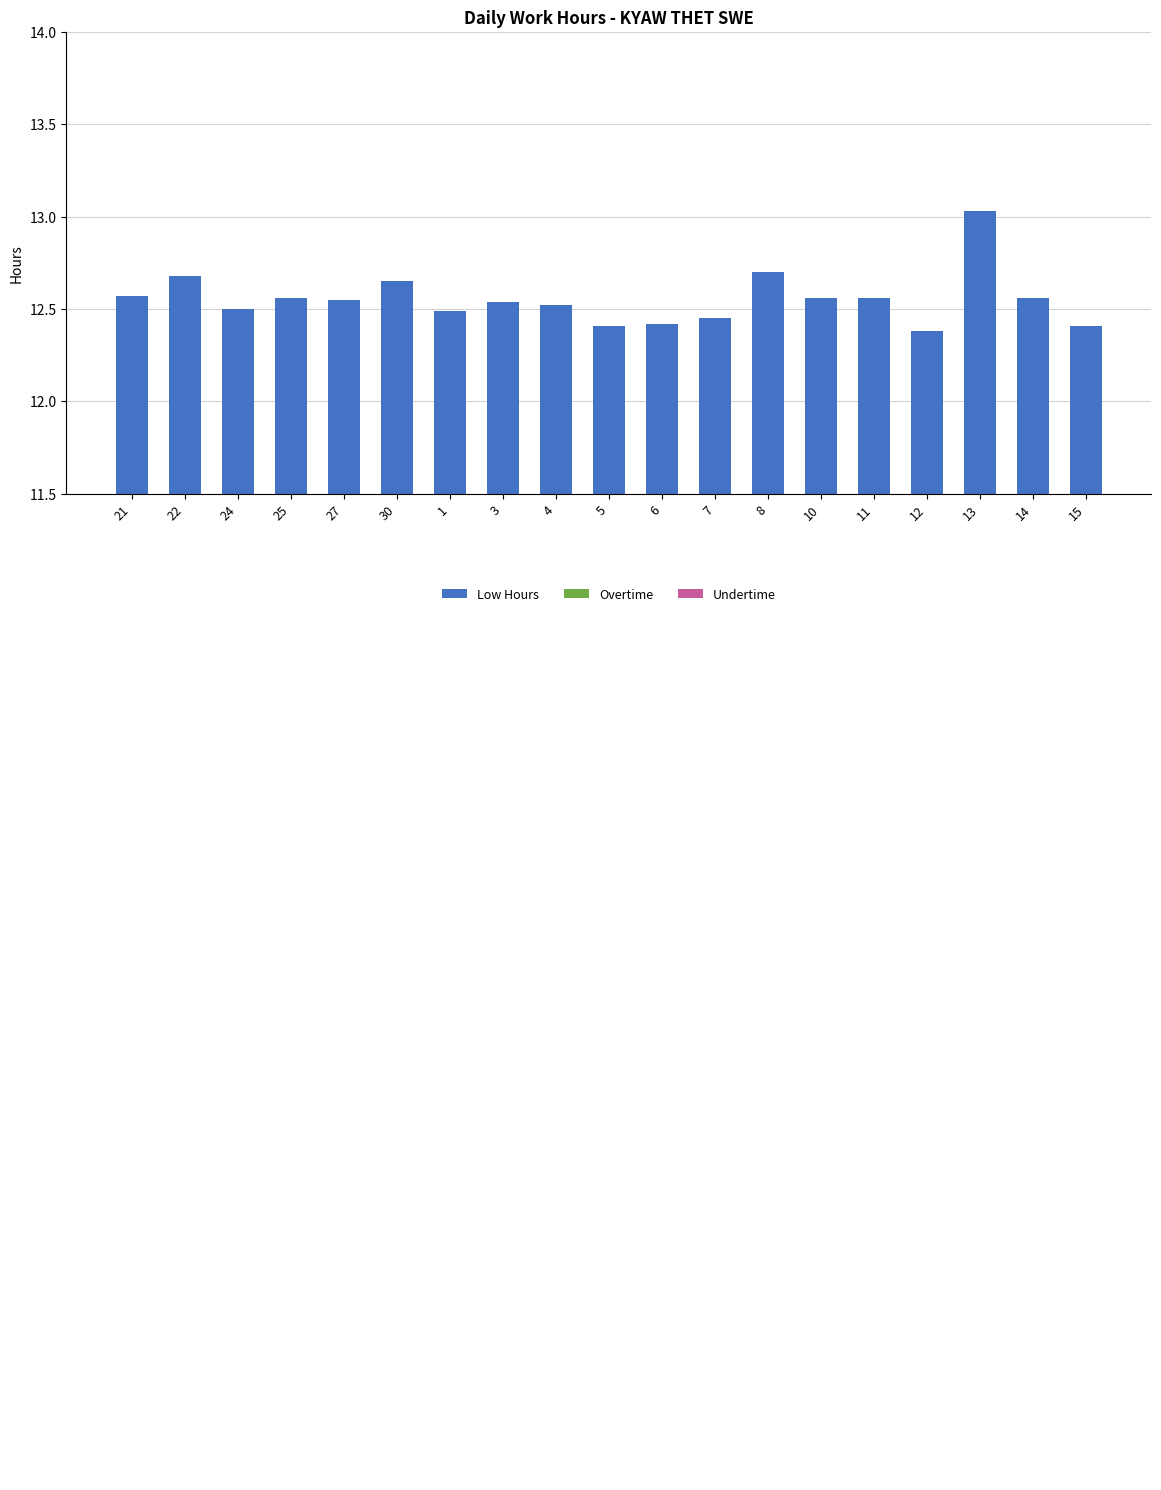

Between 1 and 3, which is larger?

3